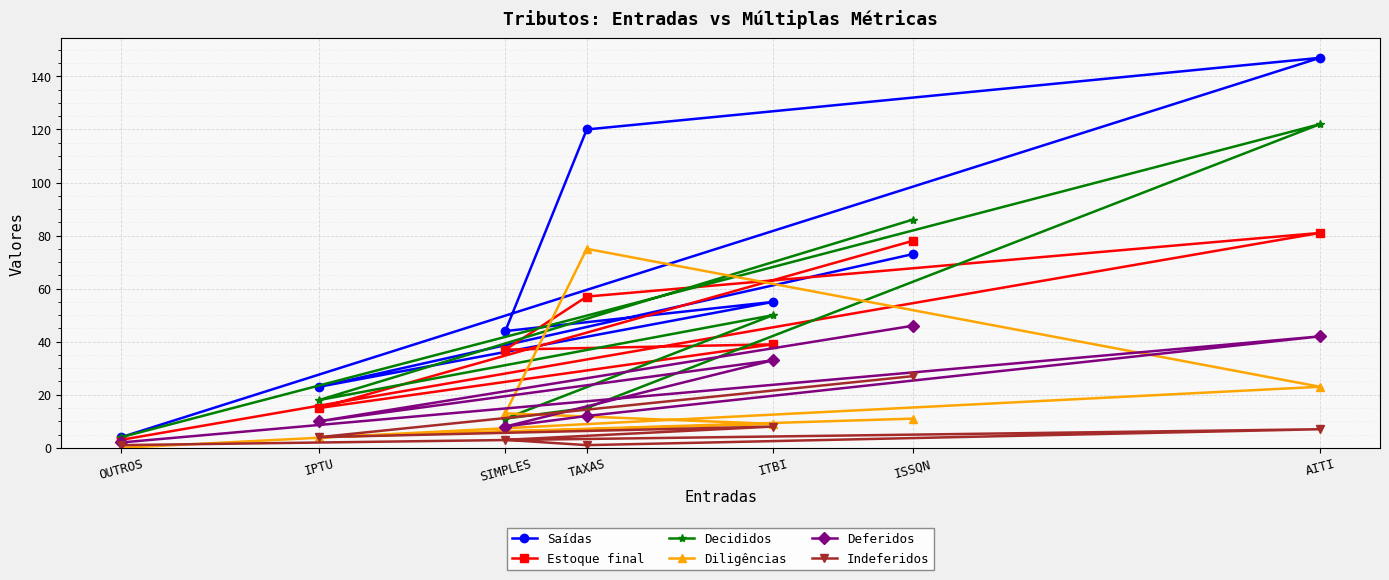

Reading left to right, list all the values displayed in this chart.

Saídas: OUTROS=4	IPTU=23	SIMPLES=44	TAXAS=120	ITBI=55	ISSQN=73	AITI=147
Estoque final: OUTROS=3	IPTU=15	SIMPLES=37	TAXAS=57	ITBI=39	ISSQN=78	AITI=81
Decididos: OUTROS=4	IPTU=18	SIMPLES=11	TAXAS=15	ITBI=50	ISSQN=86	AITI=122
Diligências: OUTROS=0	IPTU=4	SIMPLES=13	TAXAS=75	ITBI=9	ISSQN=11	AITI=23
Deferidos: OUTROS=2	IPTU=10	SIMPLES=8	TAXAS=12	ITBI=33	ISSQN=46	AITI=42
Indeferidos: OUTROS=1	IPTU=4	SIMPLES=3	TAXAS=1	ITBI=8	ISSQN=27	AITI=7